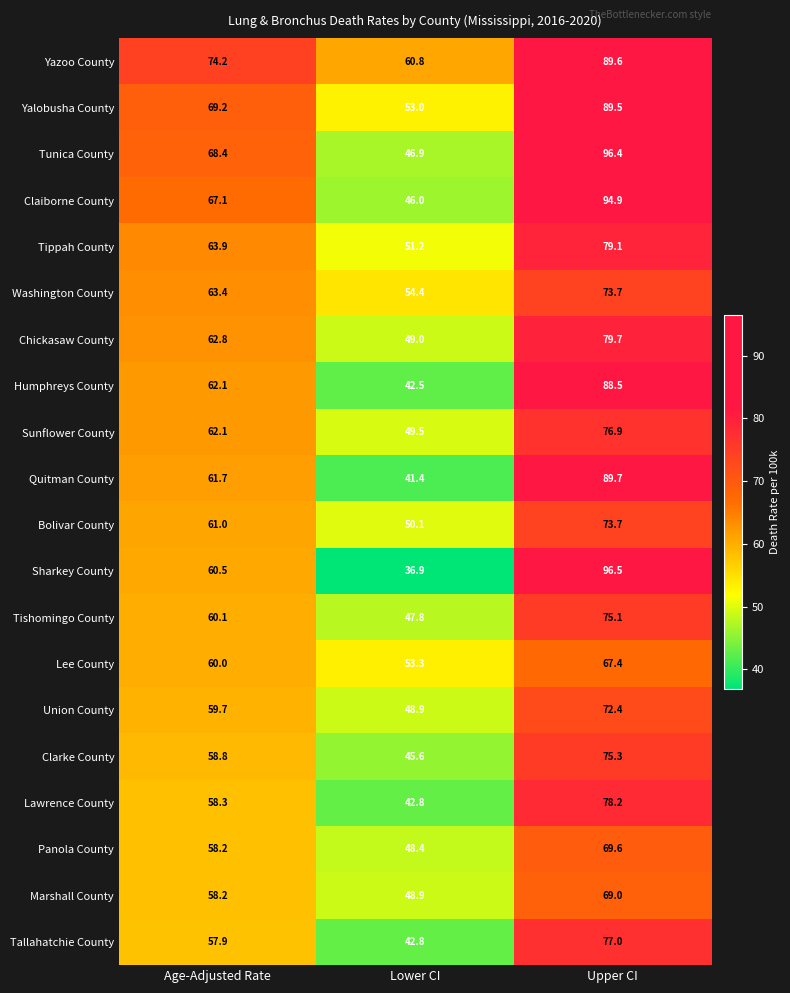

At which category is the sum across all series the highest?

Upper CI